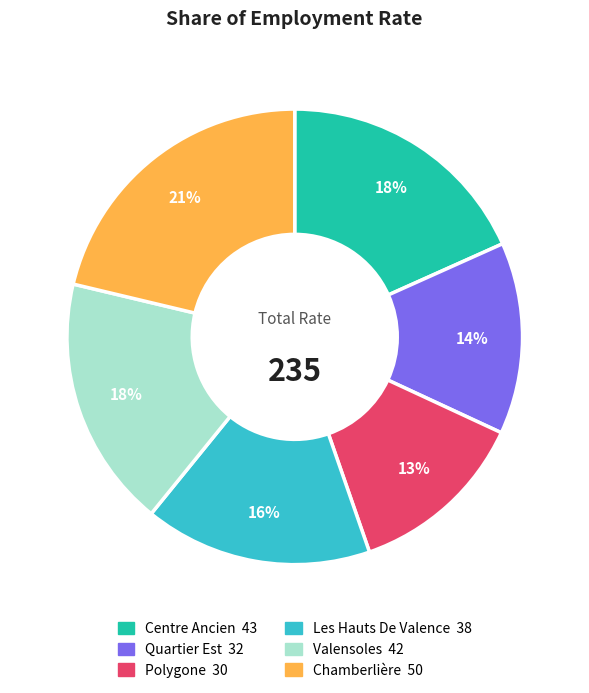

Combined, do Les Hauts De Valence and Quartier Est account for over 50%?

No